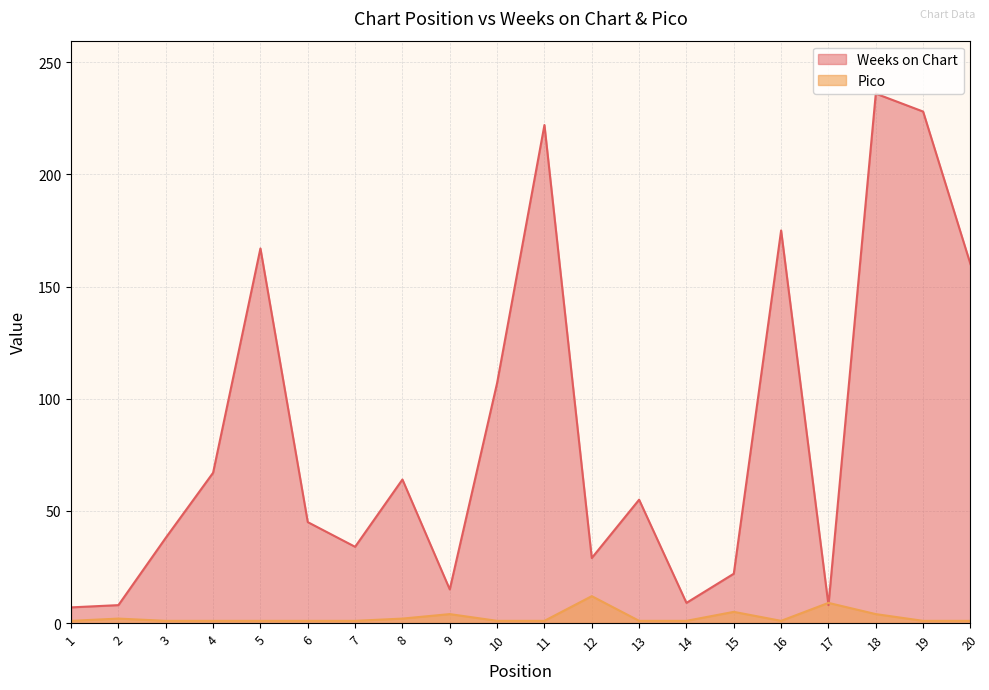

How many times do Weeks on Chart and Pico cross each other?

2